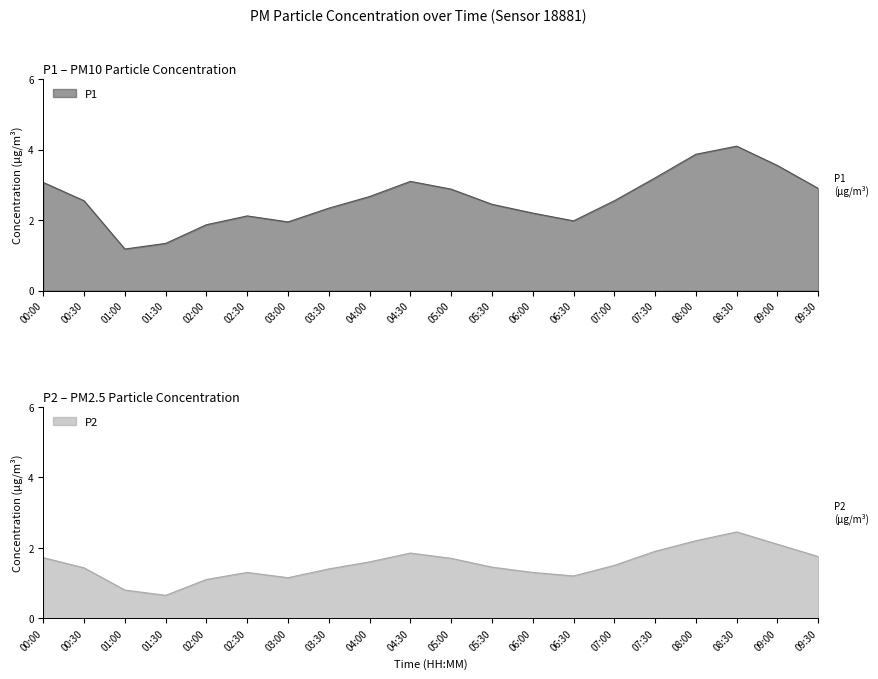

What position from the right is 03:00?

14